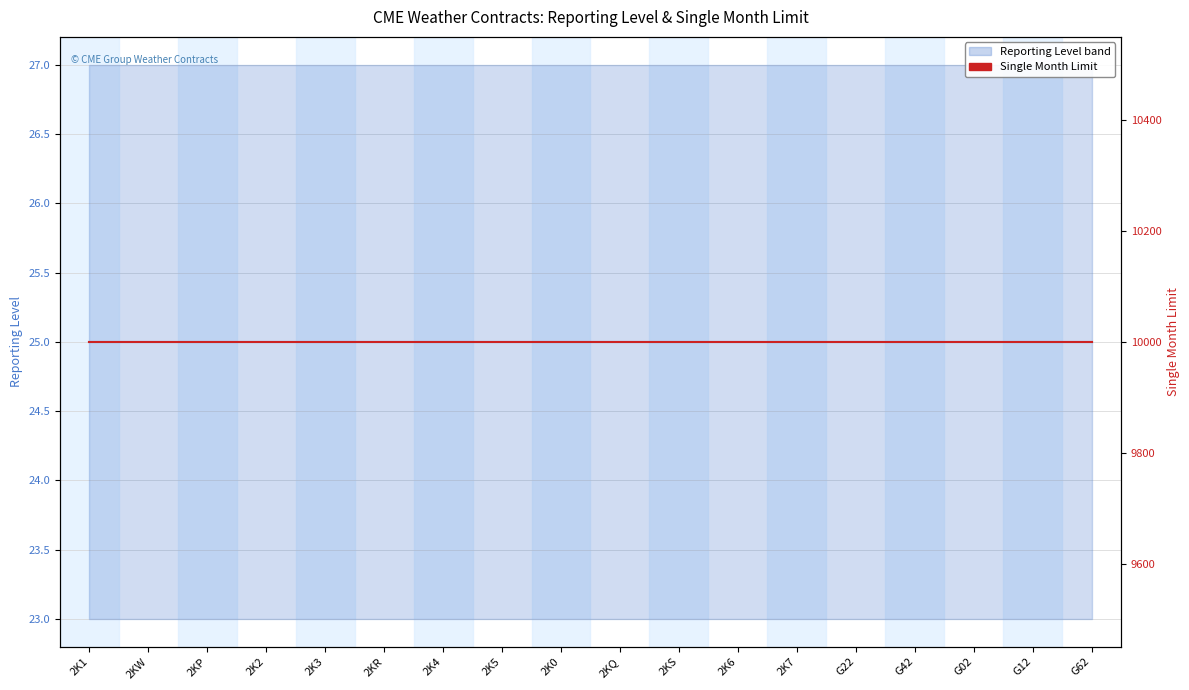

Which category has the highest value in the Reporting Level series?

2K1